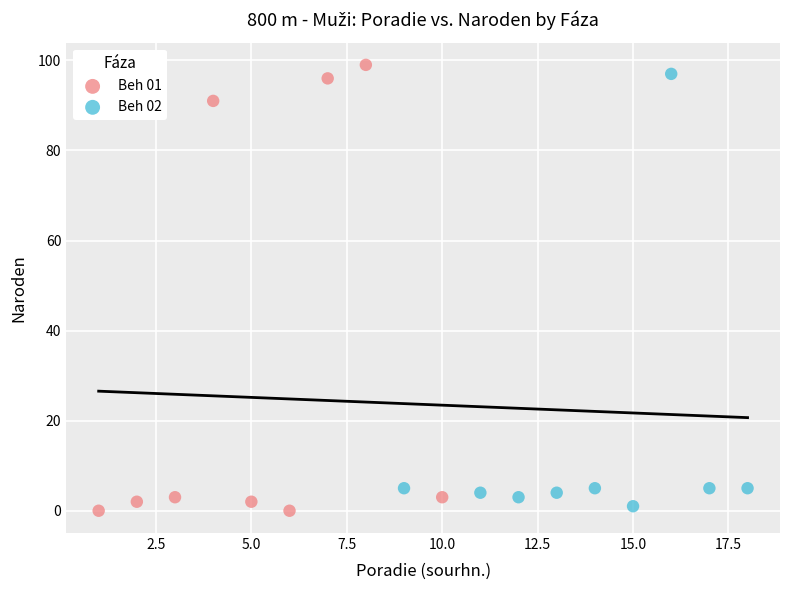

What are all the series names shown in the legend?

Beh 01, Beh 02